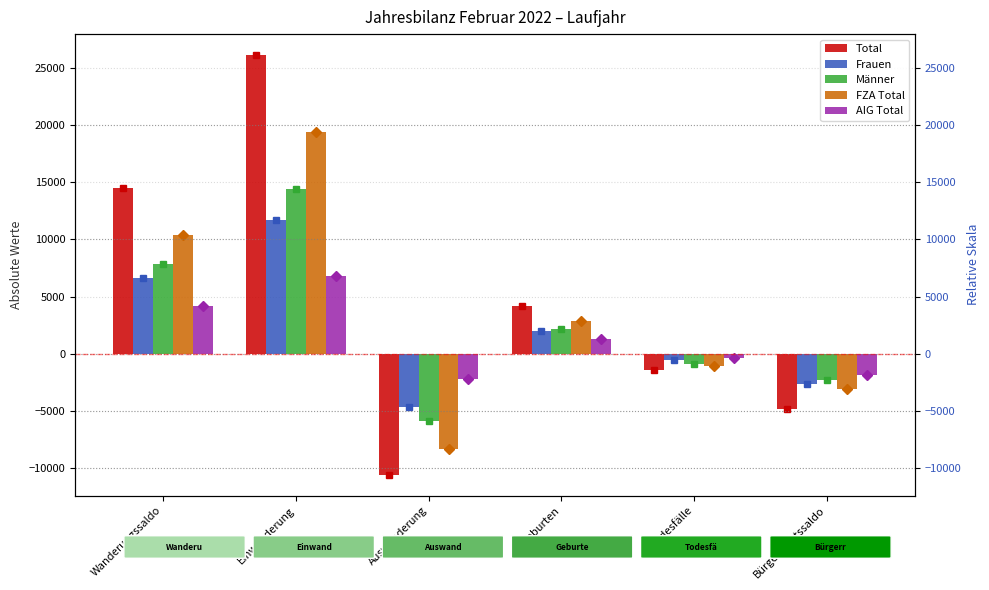

Is it true that Frauen equals 11853 at Wanderungssaldo?

False